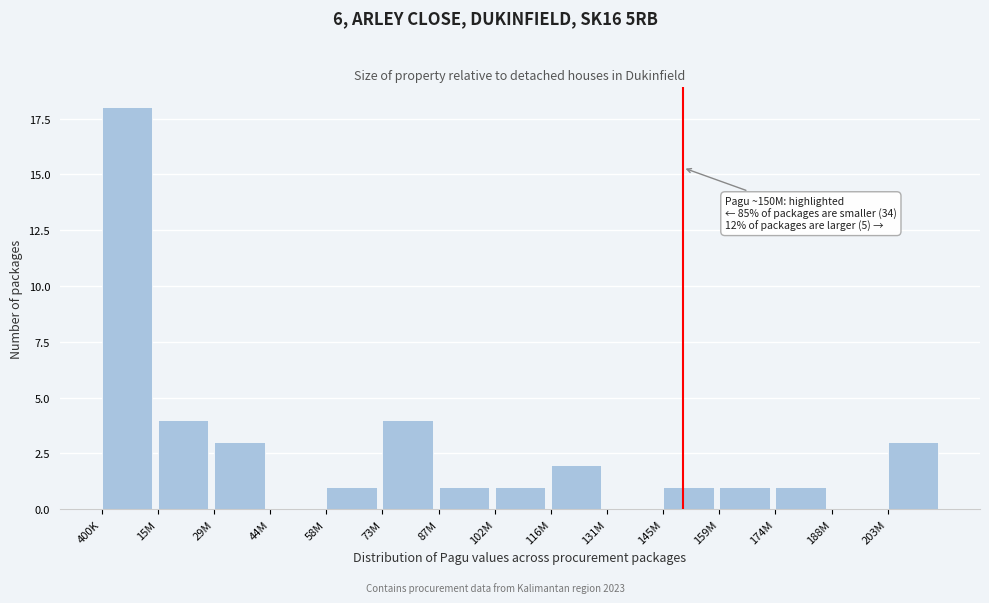

Reading right to left, list all the values displayed in this chart.

203M=3	188M=0	174M=1	159M=1	145M=1	131M=0	116M=2	102M=1	87M=1	73M=4	58M=1	44M=0	29M=3	15M=4	400K=18